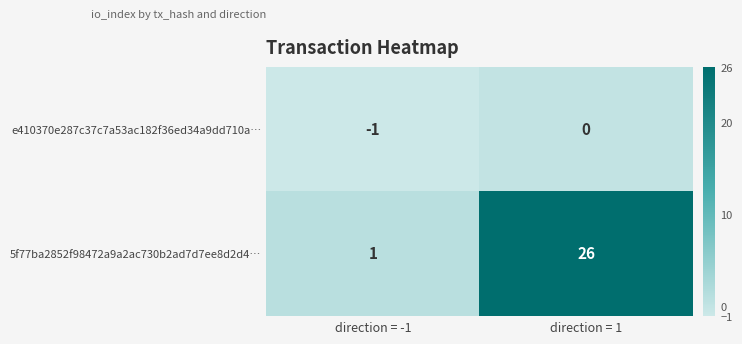

What is the average value of the 5f77ba2852f98472a9a2ac730b2ad7d7ee8d2d4… series?

14